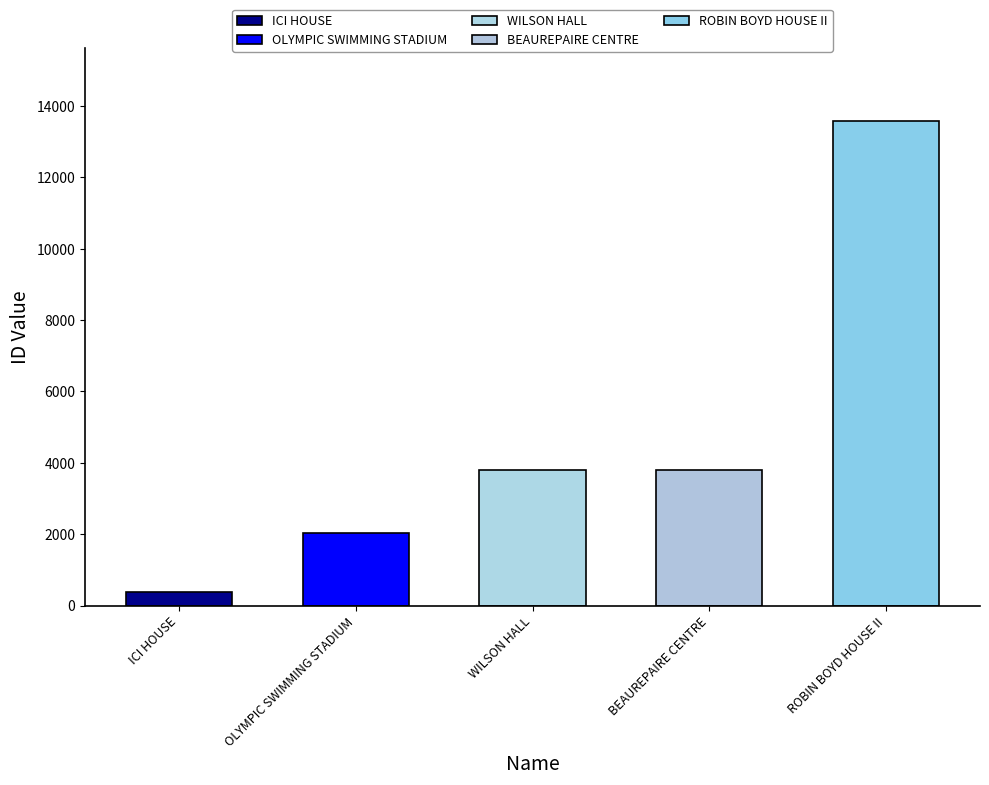

What is the difference between the values at ROBIN BOYD HOUSE II and BEAUREPAIRE CENTRE?

9779